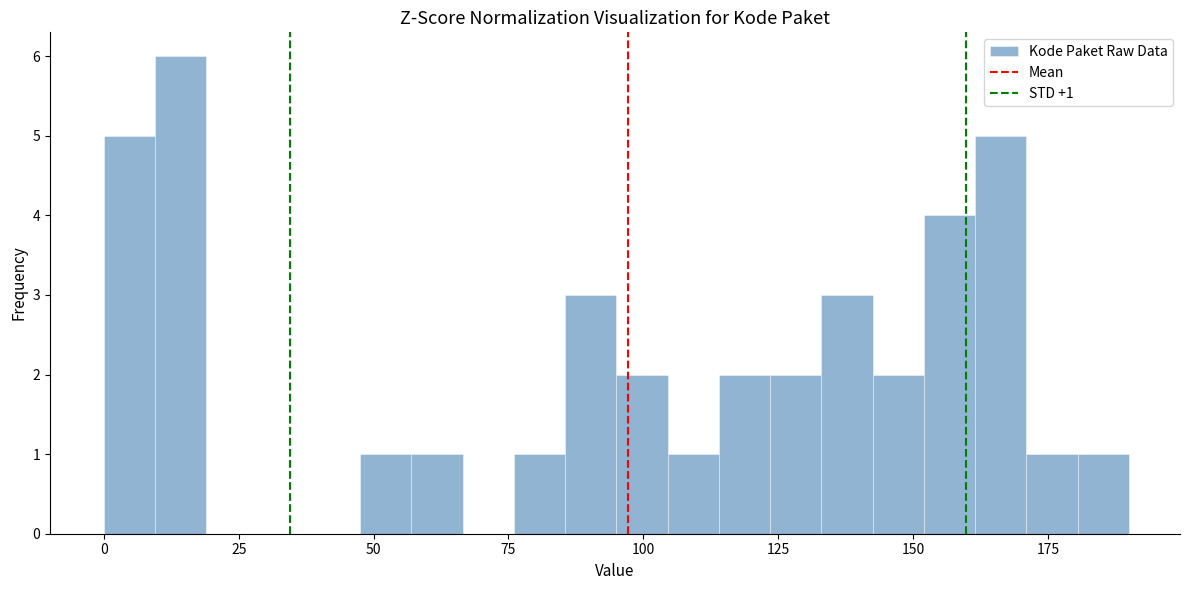

Around what value on the x-axis is the tallest bar? Give the approximate position of its centre, as read against the axis.

15